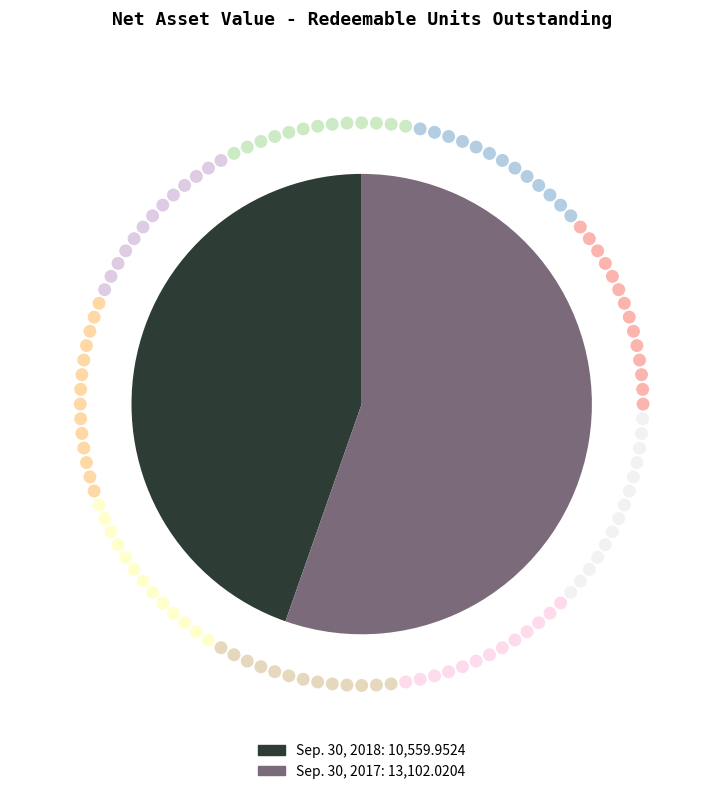

Rank the categories by value from lowest to highest.

Sep. 30, 2018, Sep. 30, 2017